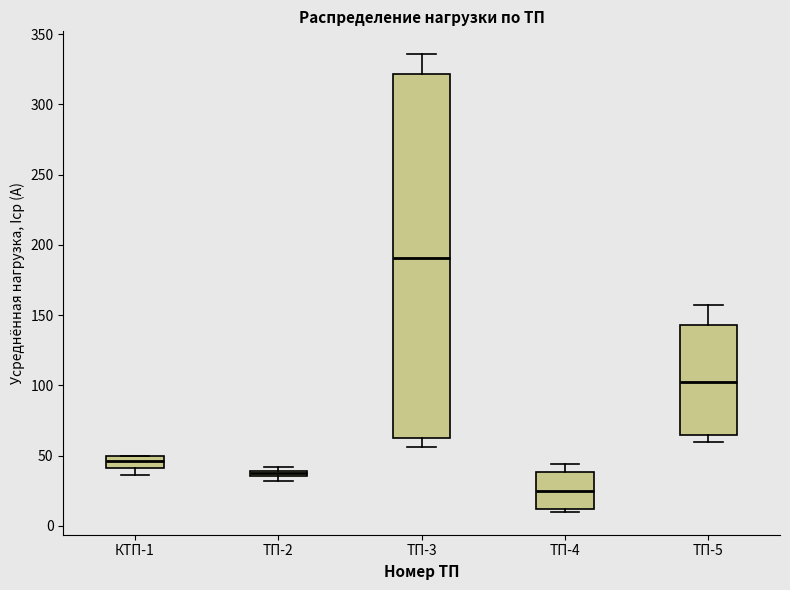

Which box is the tallest, from its lower edge to its upper edge?

ТП-3